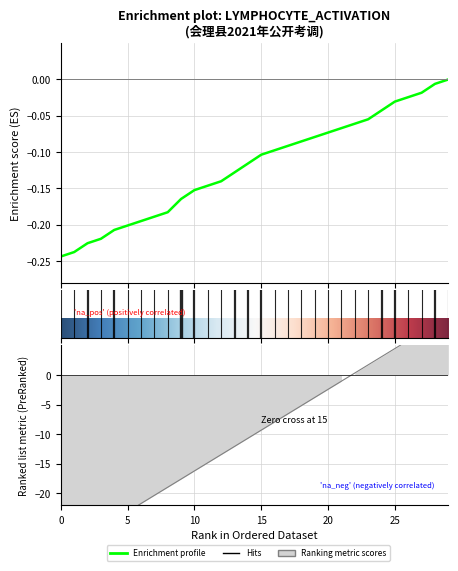

How many positive values are there?

8